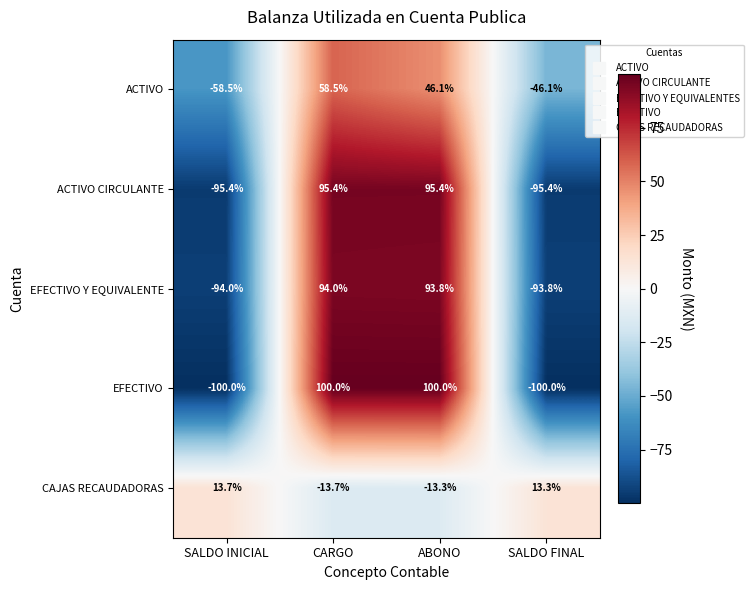

Reading left to right, transcribe all the data shown in this chart.

ACTIVO: SALDO INICIAL=-58.5	CARGO=58.5	ABONO=46.1	SALDO FINAL=-46.1
ACTIVO CIRCULANTE: SALDO INICIAL=-95.4	CARGO=95.4	ABONO=95.4	SALDO FINAL=-95.4
EFECTIVO Y EQUIVALENTE: SALDO INICIAL=-94.0	CARGO=94.0	ABONO=93.8	SALDO FINAL=-93.8
EFECTIVO: SALDO INICIAL=-100.0	CARGO=100.0	ABONO=100.0	SALDO FINAL=-100.0
CAJAS RECAUDADORAS: SALDO INICIAL=13.7	CARGO=-13.7	ABONO=-13.3	SALDO FINAL=13.3